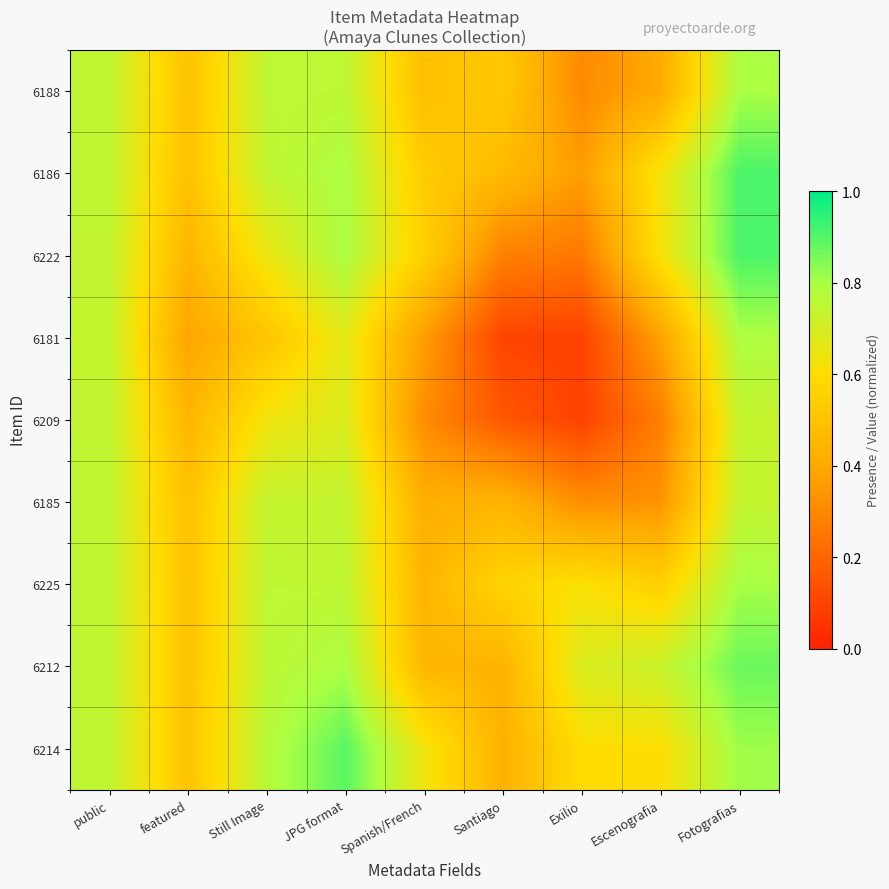

Reading left to right, list all the values displayed in this chart.

6188: public=0.7	featured=0.5	Still Image=0.8	JPG format=0.8	Spanish/French=0.5	Santiago=0.5	Exilio=0.3	Escenografia=0.4	Fotografias=0.8
6186: public=0.7	featured=0.5	Still Image=0.7	JPG format=0.8	Spanish/French=0.5	Santiago=0.5	Exilio=0.4	Escenografia=0.6	Fotografias=0.9
6222: public=0.7	featured=0.4	Still Image=0.6	JPG format=0.8	Spanish/French=0.6	Santiago=0.3	Exilio=0.3	Escenografia=0.6	Fotografias=0.9
6181: public=0.7	featured=0.4	Still Image=0.5	JPG format=0.7	Spanish/French=0.4	Santiago=0.1	Exilio=0.1	Escenografia=0.4	Fotografias=0.8
6209: public=0.7	featured=0.4	Still Image=0.6	JPG format=0.7	Spanish/French=0.3	Santiago=0.2	Exilio=0.1	Escenografia=0.3	Fotografias=0.7
6185: public=0.7	featured=0.5	Still Image=0.7	JPG format=0.7	Spanish/French=0.4	Santiago=0.4	Exilio=0.3	Escenografia=0.3	Fotografias=0.7
6225: public=0.7	featured=0.5	Still Image=0.7	JPG format=0.7	Spanish/French=0.4	Santiago=0.6	Exilio=0.6	Escenografia=0.6	Fotografias=0.8
6212: public=0.7	featured=0.5	Still Image=0.8	JPG format=0.8	Spanish/French=0.5	Santiago=0.4	Exilio=0.7	Escenografia=0.7	Fotografias=0.9
6214: public=0.7	featured=0.5	Still Image=0.8	JPG format=0.9	Spanish/French=0.6	Santiago=0.4	Exilio=0.6	Escenografia=0.6	Fotografias=0.8